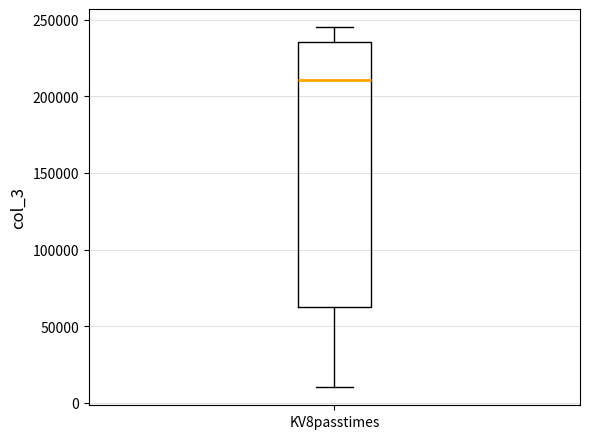

Read this box plot against the y-axis: the position of the median line, the range covered by the box, and the ends of both whiskers. The values are not printed on the chart, so give them approximately, as read against the axis.

median 210000, box 60000 to 235000, whiskers 10000 to 245000